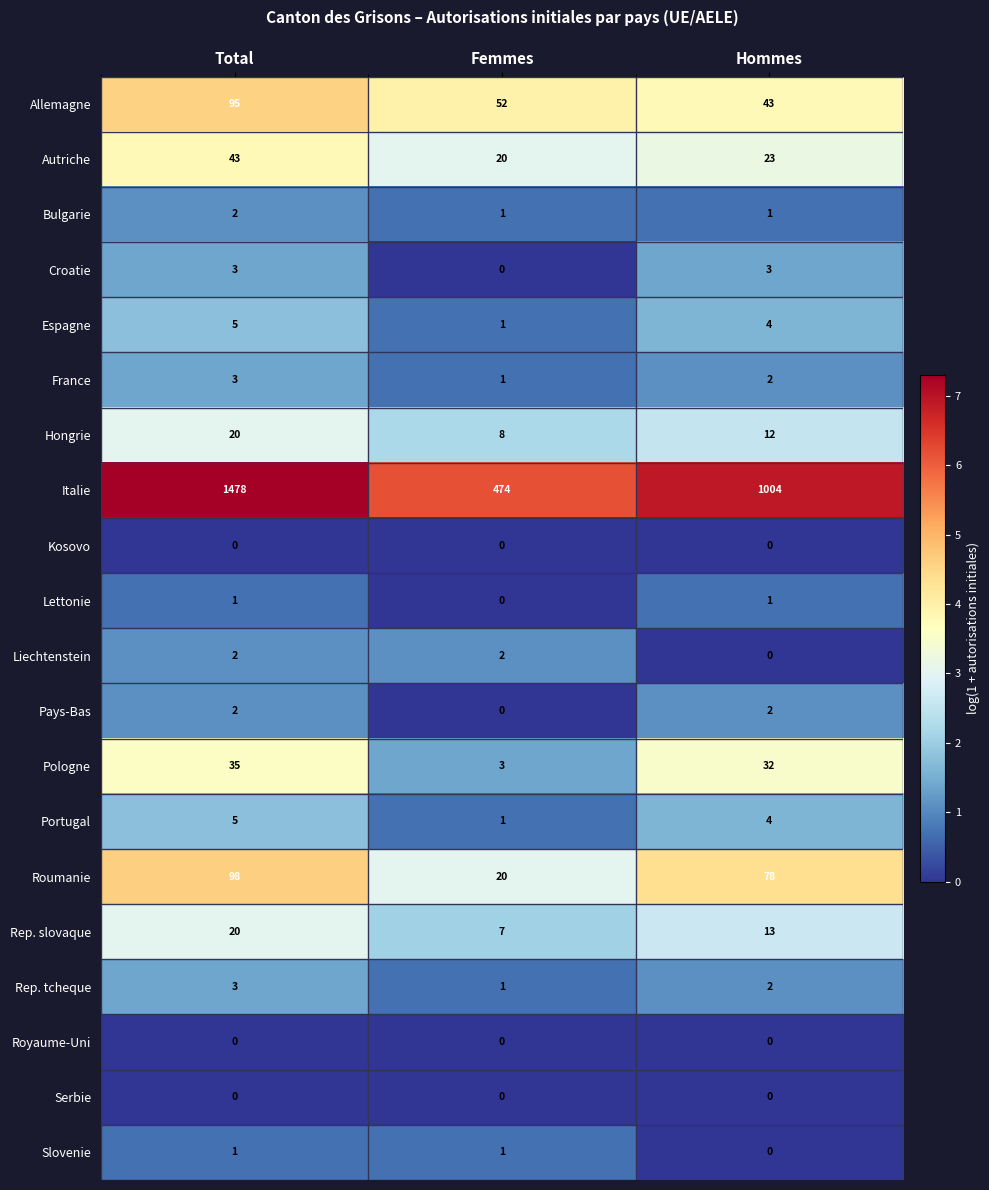

What is the minimum value for Rep. slovaque?

7